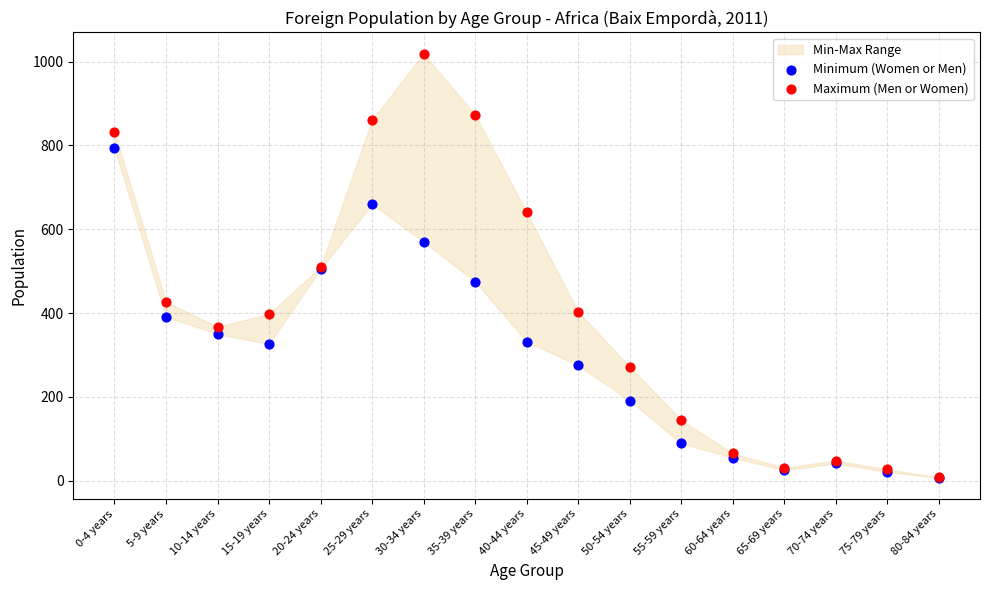

Which series reaches the maximum Y coordinate?

Maximum (Men or Women)